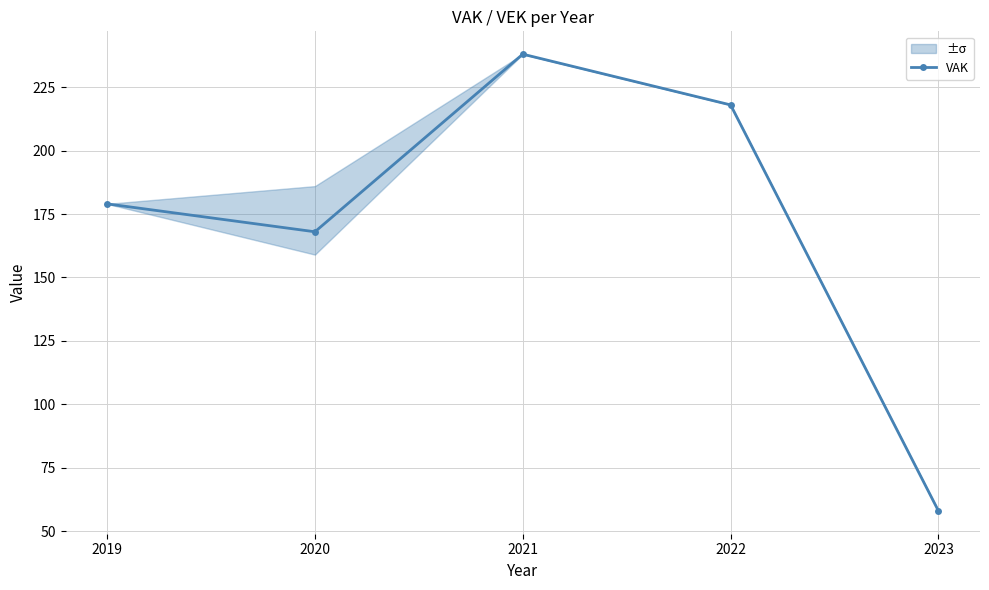

Reading left to right, transcribe all the data shown in this chart.

2019=179	2020=168	2021=238	2022=218	2023=58